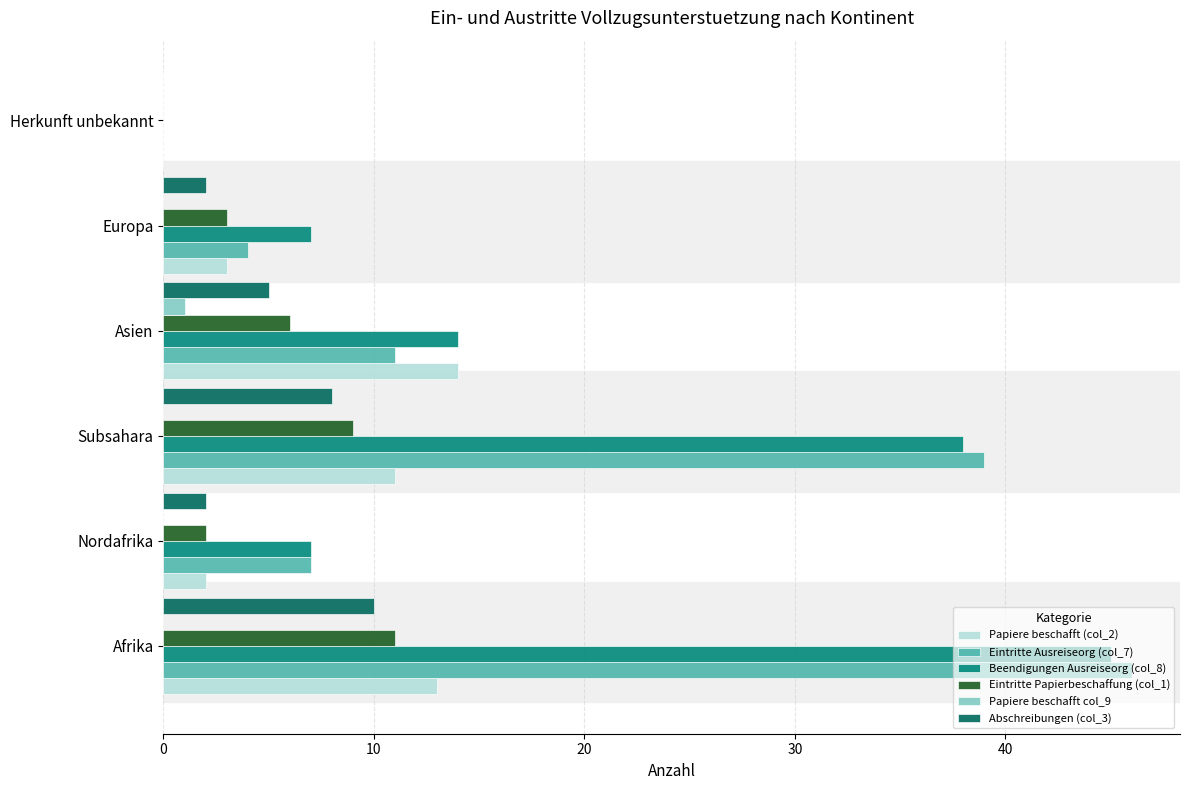

Which category has the highest value in the Abschreibungen (col_3) series?

Afrika